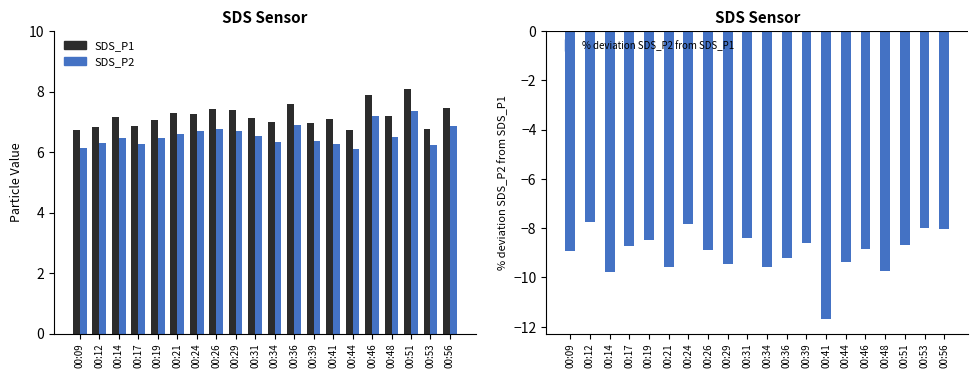

Reading right to left, list all the values displayed in this chart.

SDS_P1: 7.5	6.8	8.1	7.2	7.9	6.7	7.1	7.0	7.6	7.0	7.1	7.4	7.4	7.3	7.3	7.1	6.9	7.2	6.8	6.7
SDS_P2: 6.9	6.2	7.4	6.5	7.2	6.1	6.3	6.4	6.9	6.3	6.5	6.7	6.8	6.7	6.6	6.5	6.3	6.5	6.3	6.1
% deviation SDS_P2 from SDS_P1: -8.0	-8.0	-8.7	-9.7	-8.9	-9.4	-11.7	-8.6	-9.2	-9.6	-8.4	-9.5	-8.9	-7.8	-9.6	-8.5	-8.7	-9.8	-7.8	-8.9